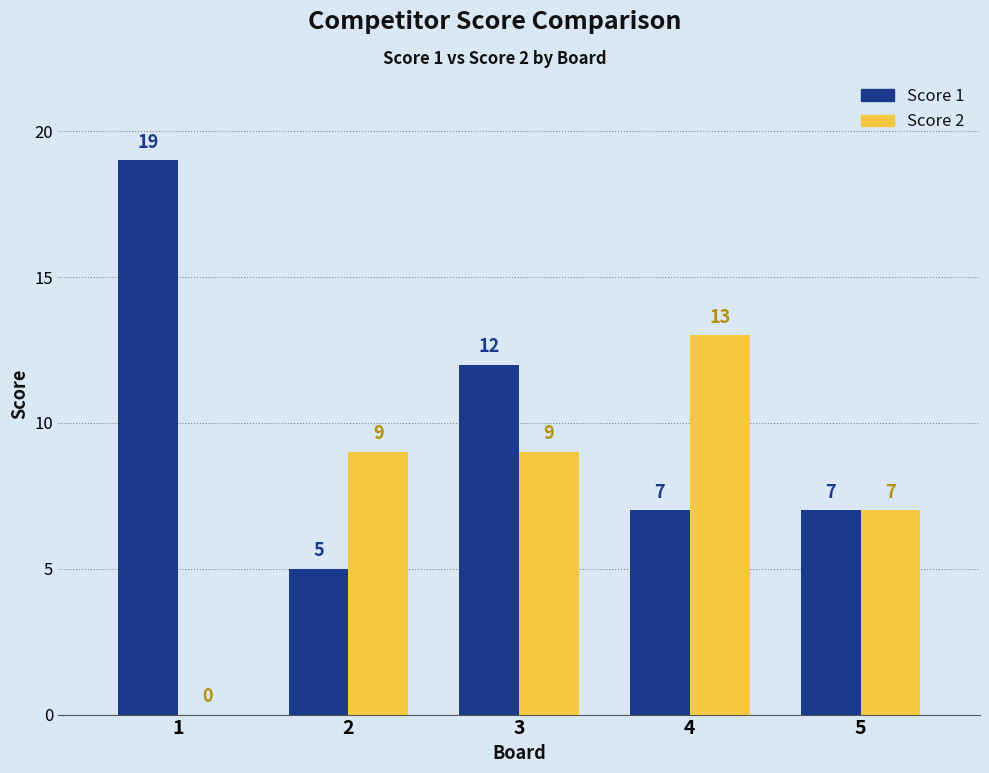

What is the maximum value shown in the chart?

19